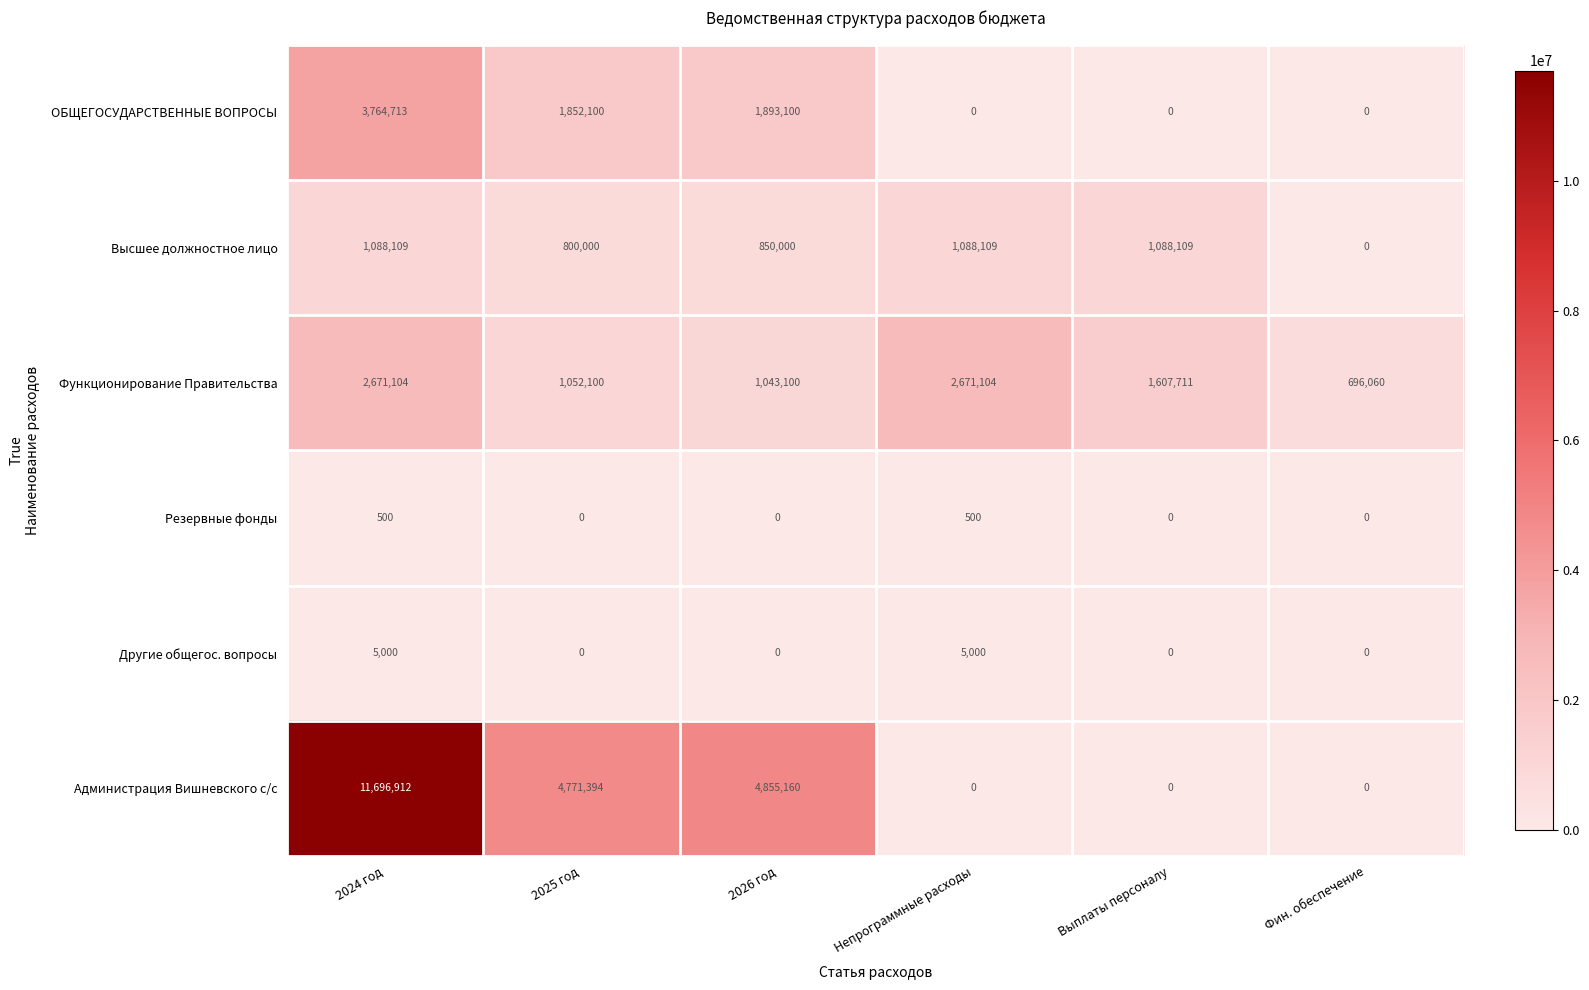

Which series has the widest spread of values?

Администрация Вишневского с/с